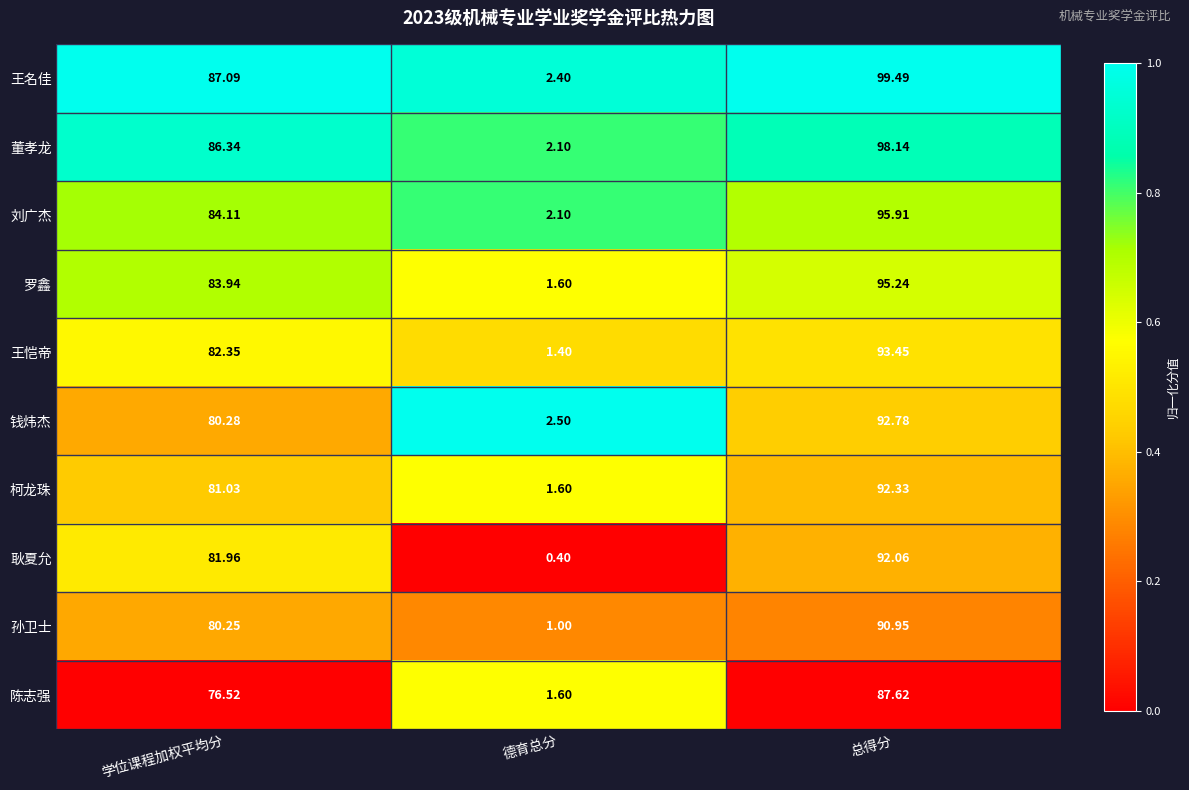

Count the number of data series in this chart.

10